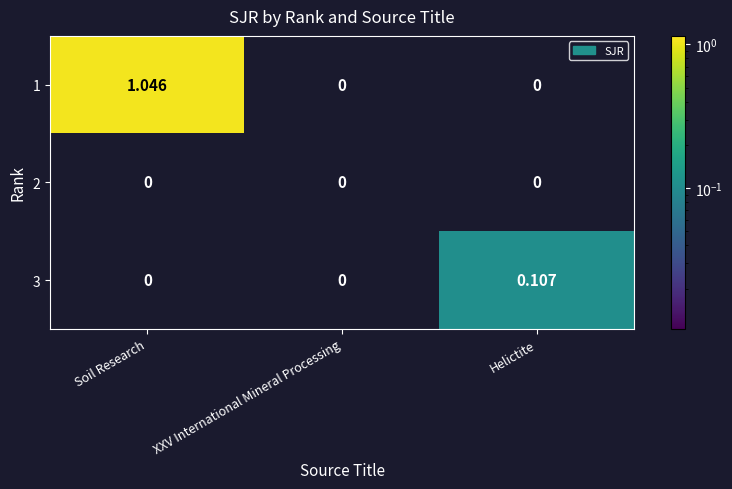

Which series has the largest total across all categories?

1